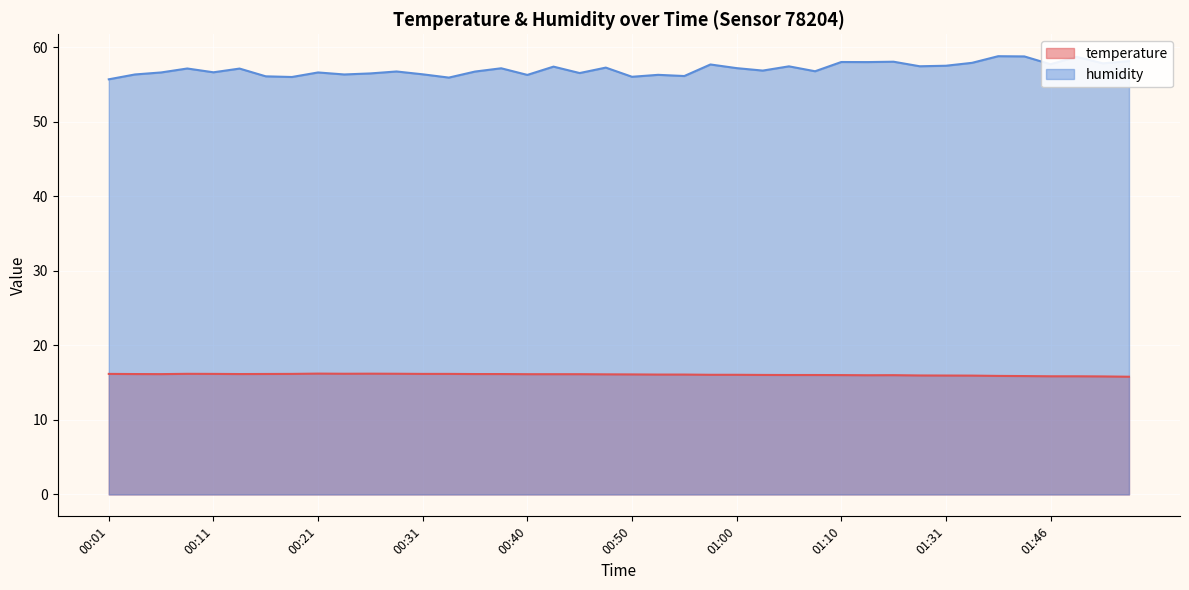

True or false: temperature and humidity intersect in this chart.

False